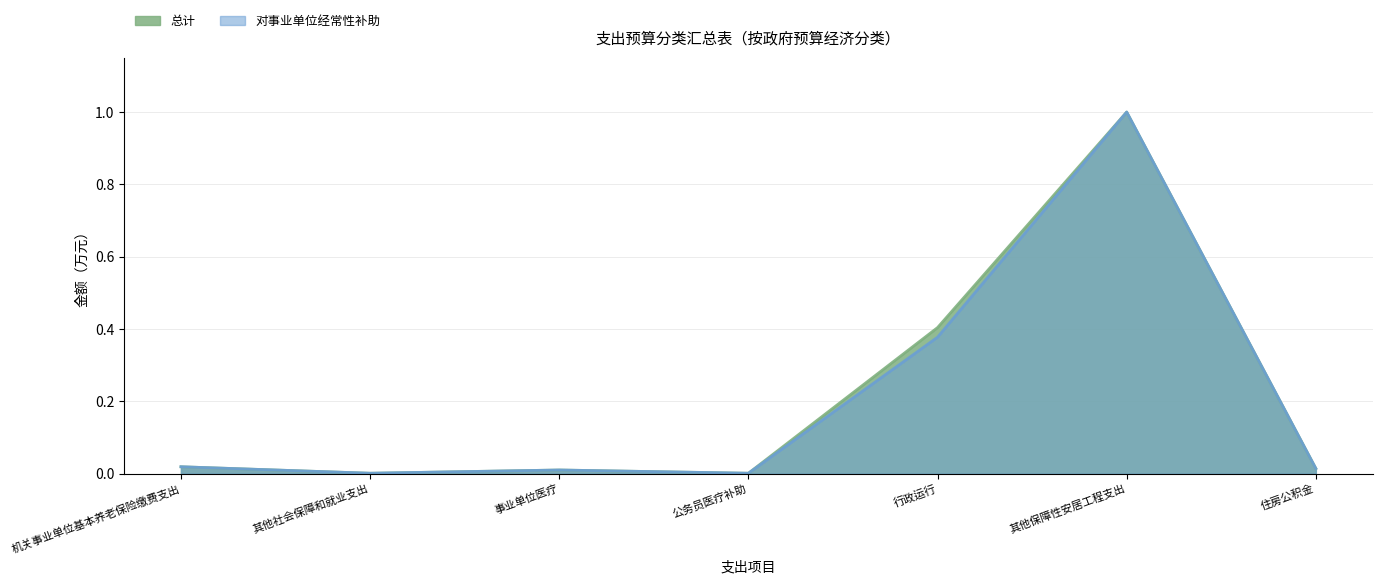

At which category is the sum across all series the highest?

其他保障性安居工程支出